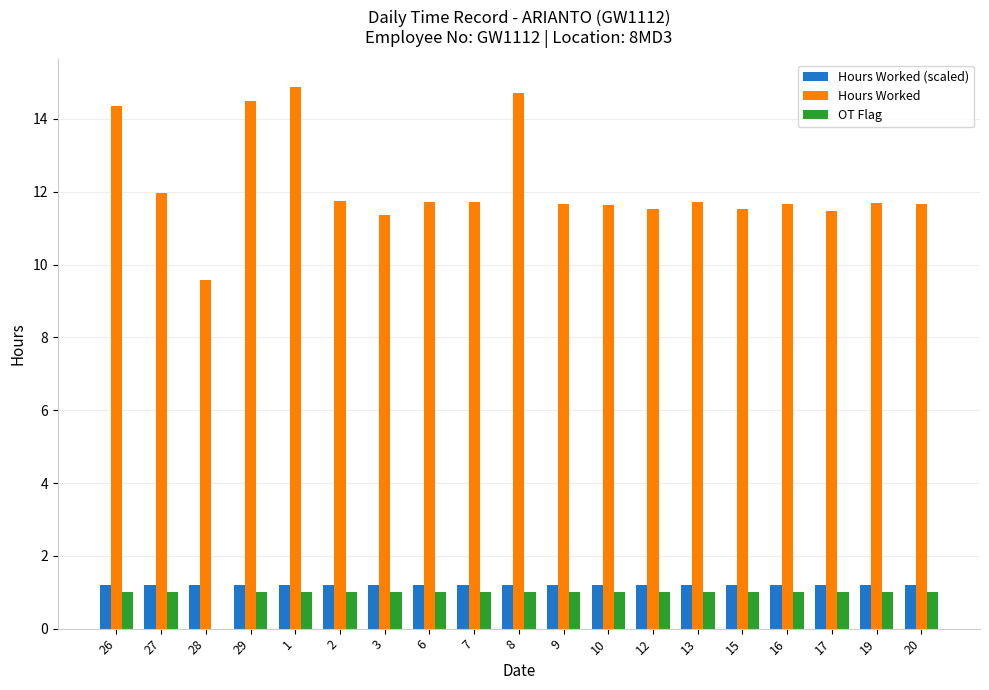

Is it true that OT Flag equals 0.3 at 27?

False